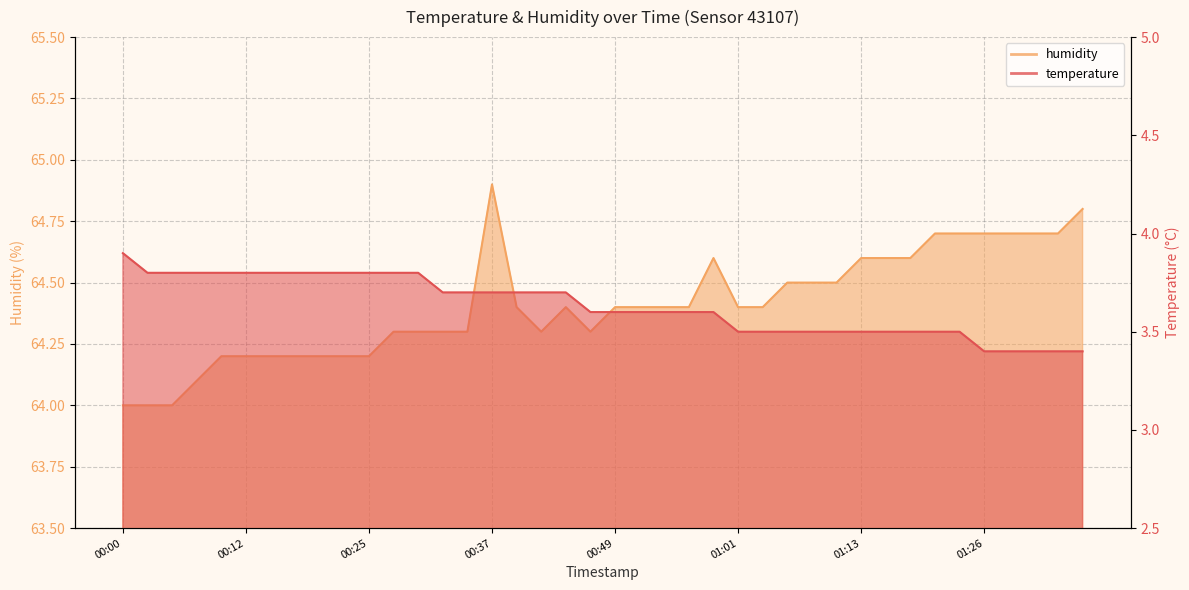

How many humidity values are between 64 and 65?

40